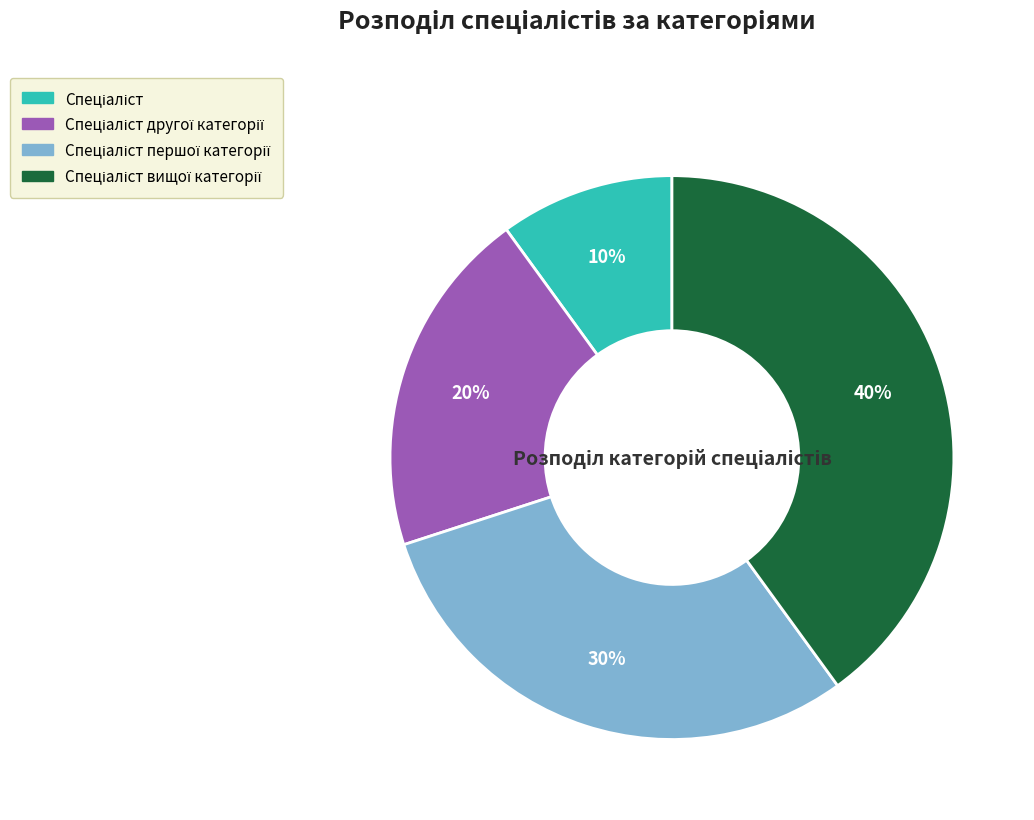

Is there any slice that represents more than half of the pie?

No